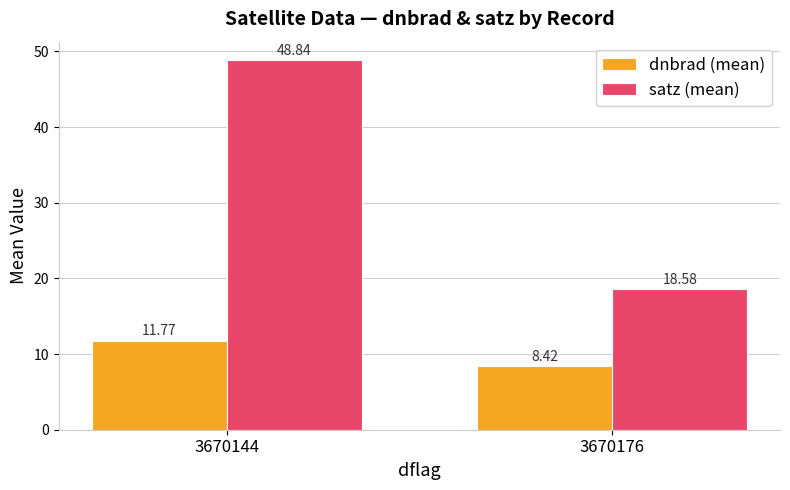

Reading left to right, what are all the values shown in this chart?

dnbrad (mean): 11.8	8.4
satz (mean): 48.8	18.6